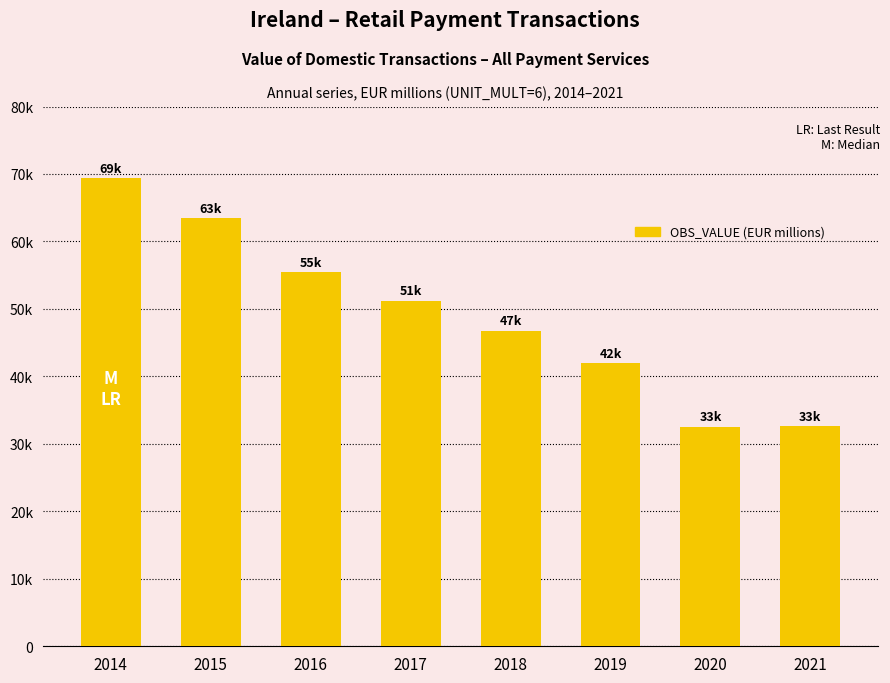

Does the chart contain any negative values?

No